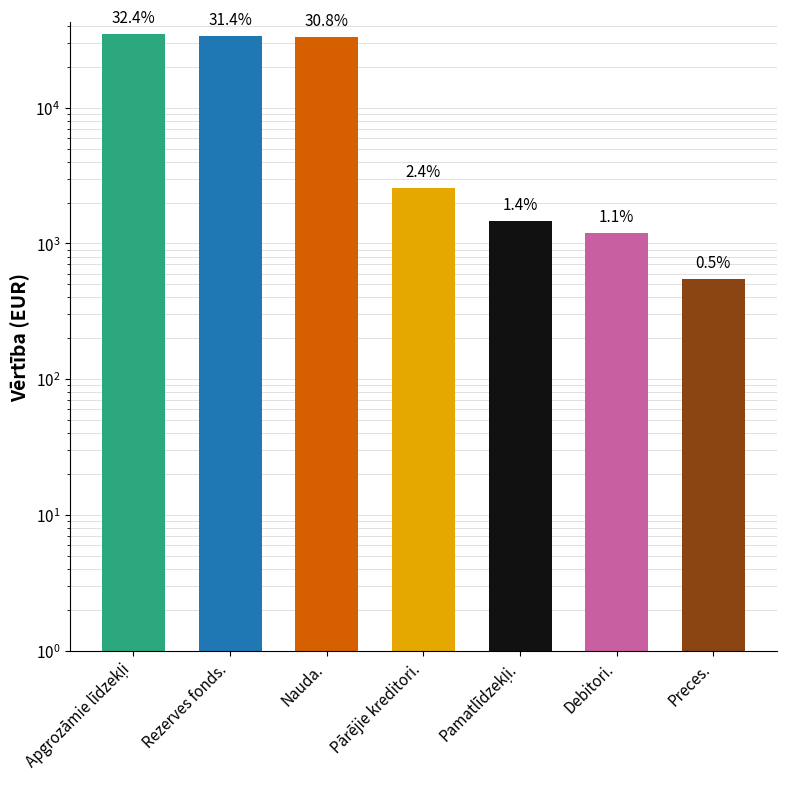

What is the ratio of the value at Debitori. to the value at Pamatlīdzekļi.?

0.8